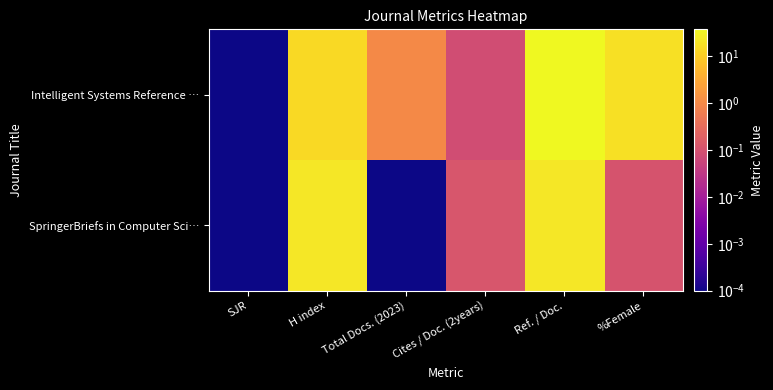

Reading left to right, transcribe all the data shown in this chart.

Intelligent Systems Reference …: SJR=0.0	H index=15.0	Total Docs. (2023)=1.0	Cites / Doc. (2years)=0.1	Ref. / Doc.=37.4	%Female=18.2
SpringerBriefs in Computer Sci…: SJR=0.0	H index=22.0	Total Docs. (2023)=0.0	Cites / Doc. (2years)=0.1	Ref. / Doc.=22.2	%Female=0.1